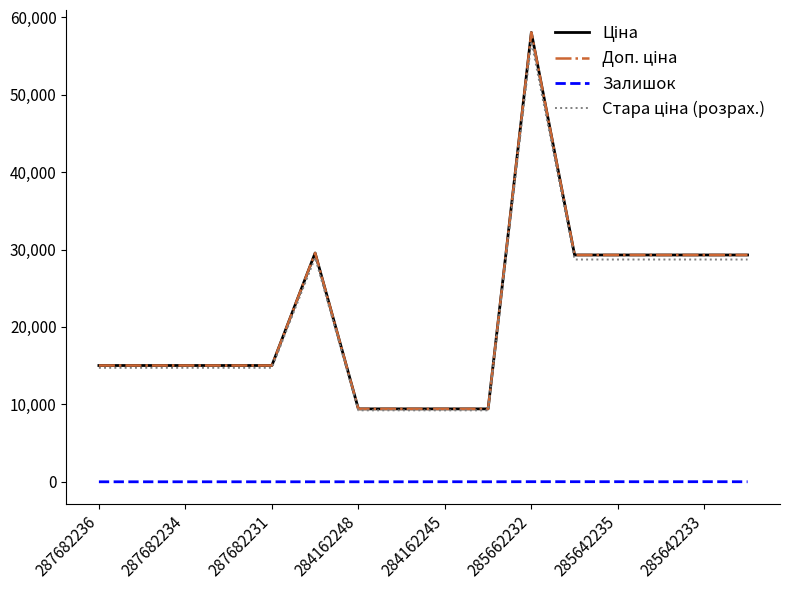

In Доп. ціна, how many points are higher than both neighbors (excluding endpoints)?

2